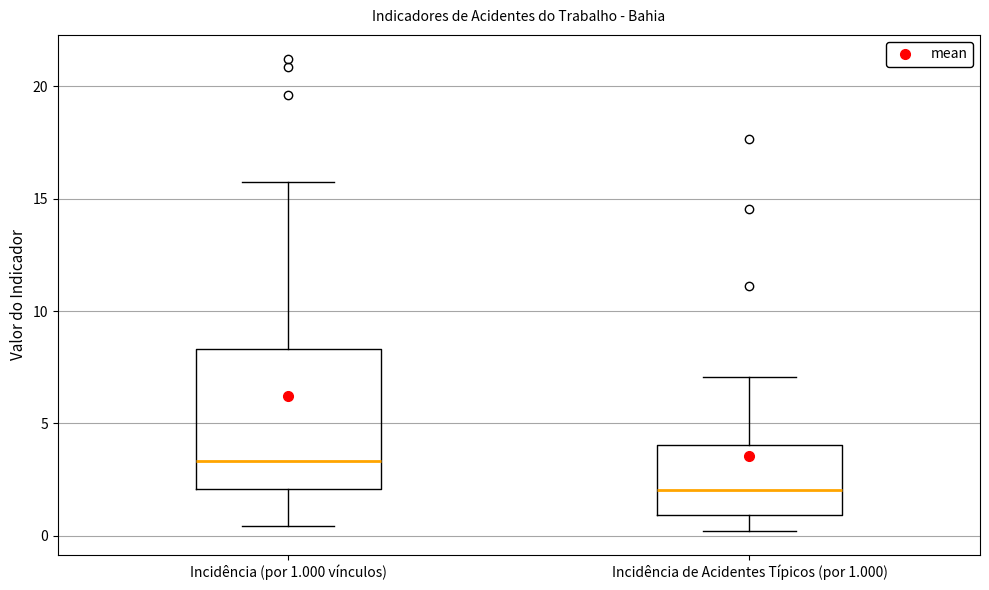

Comparing the boxes themselves (not the whiskers), which one is the tallest?

Incidência (por 1.000 vínculos)